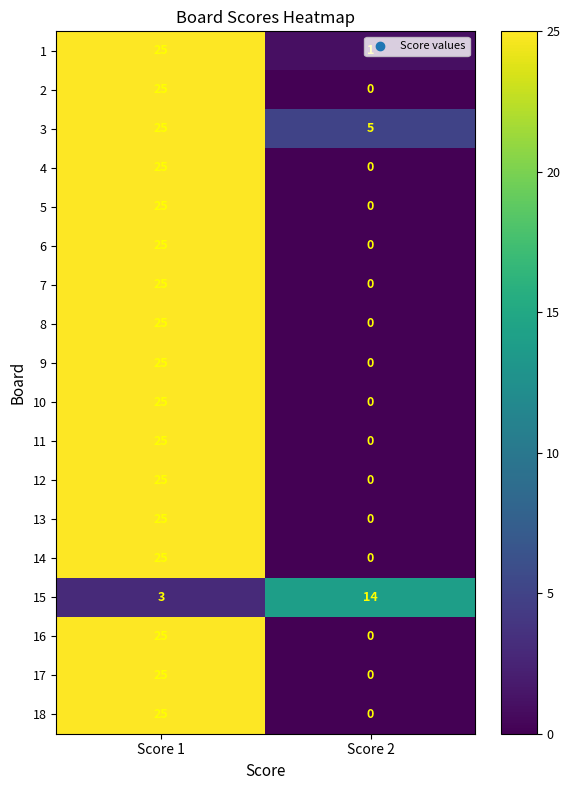

What is the spread (max minus min) of values at Score 2?

14